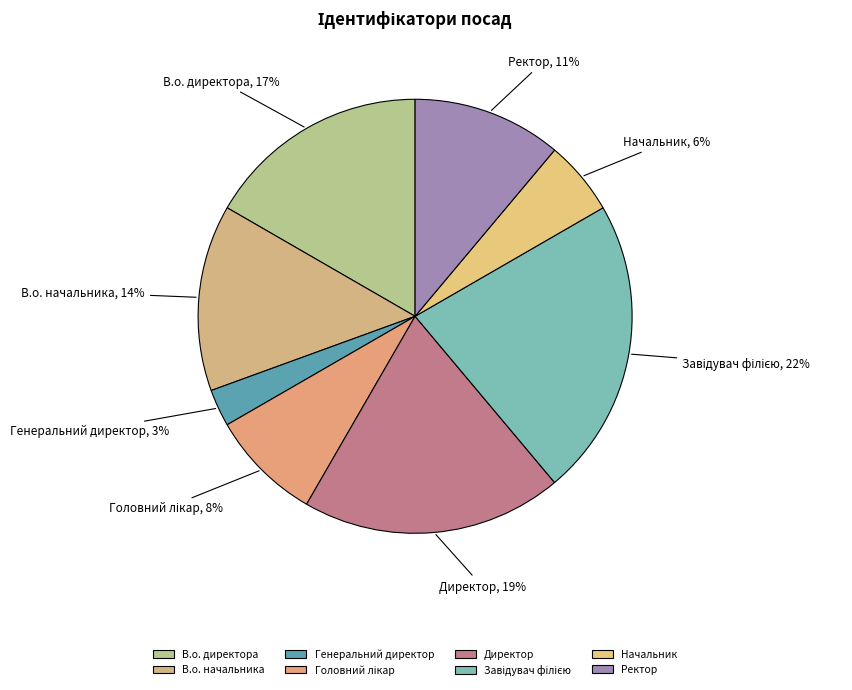

Combined, do Начальник and Директор account for over 50%?

No